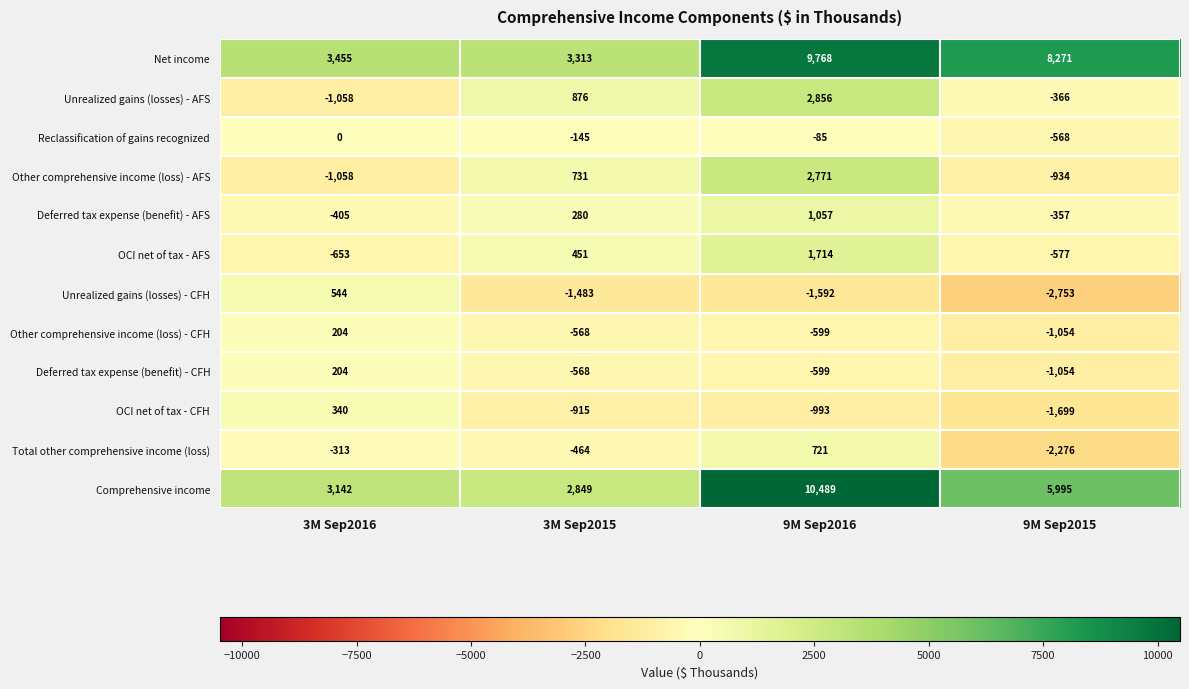

The OCI net of tax - AFS series shows 451 at 3M Sep2015. True or false?

True